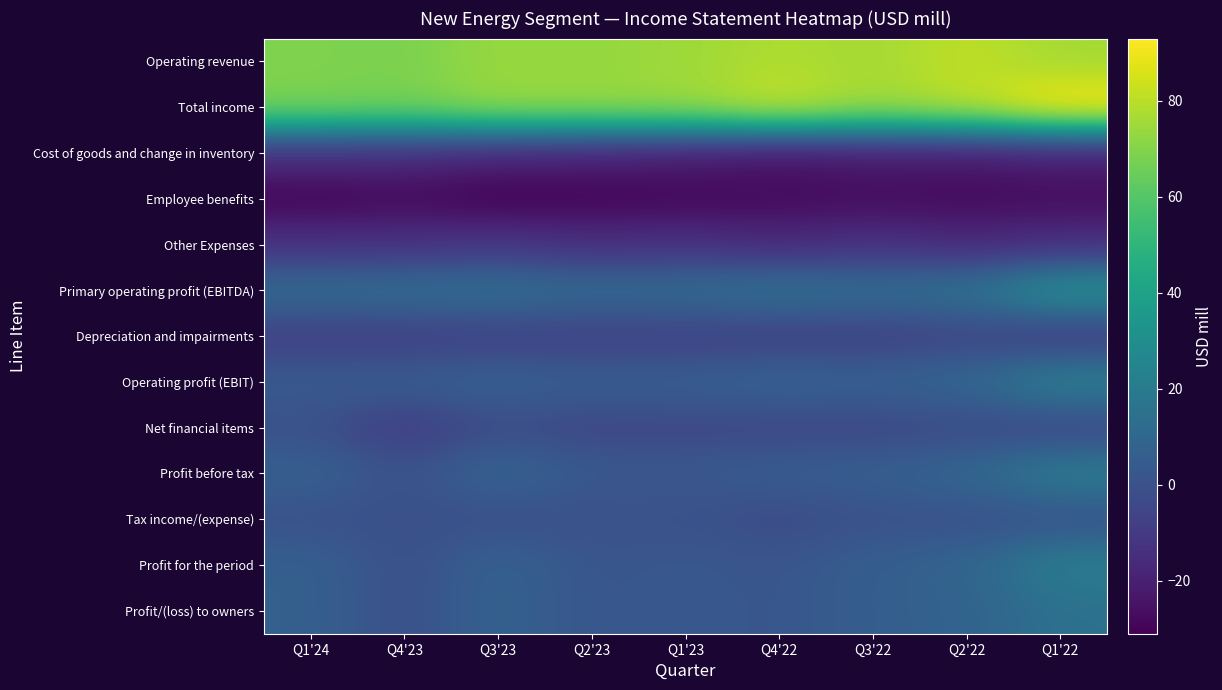

Count the number of categories in the chart.

9